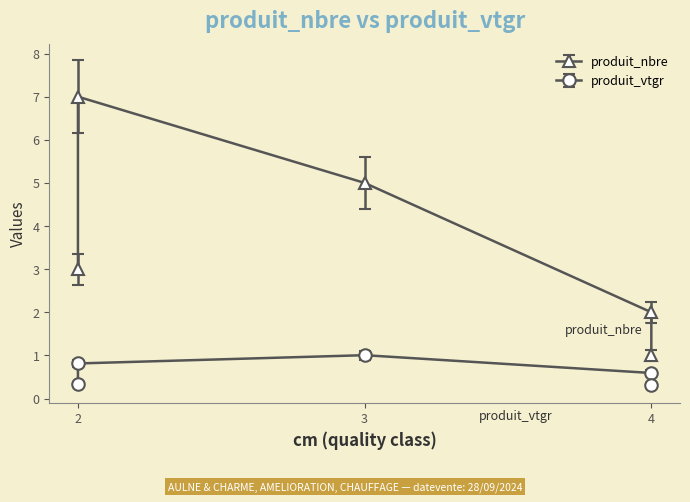

Where is the first local maximum for produit_vtgr?

cm=3 AULNE